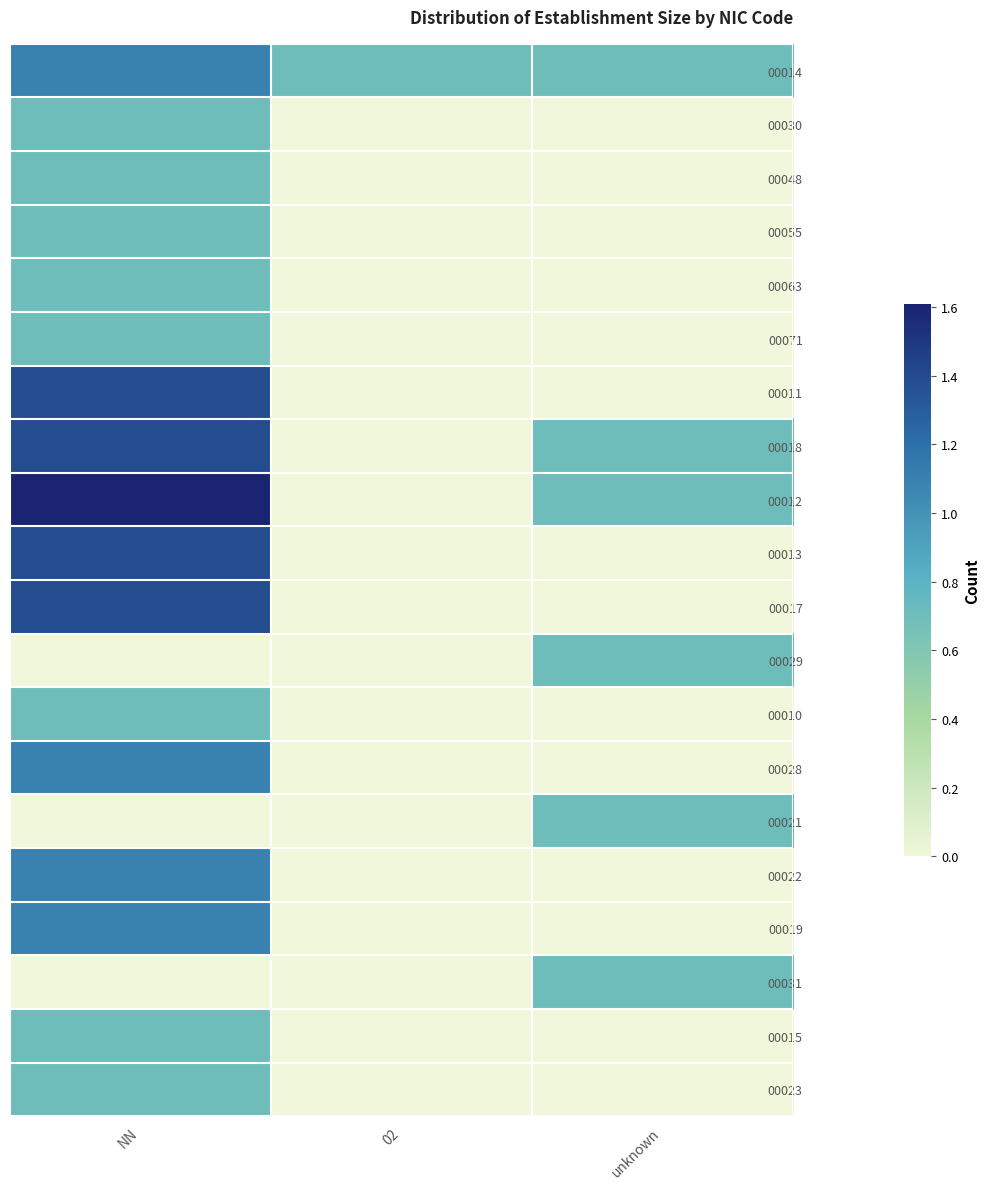

Which series has the widest spread of values?

00012